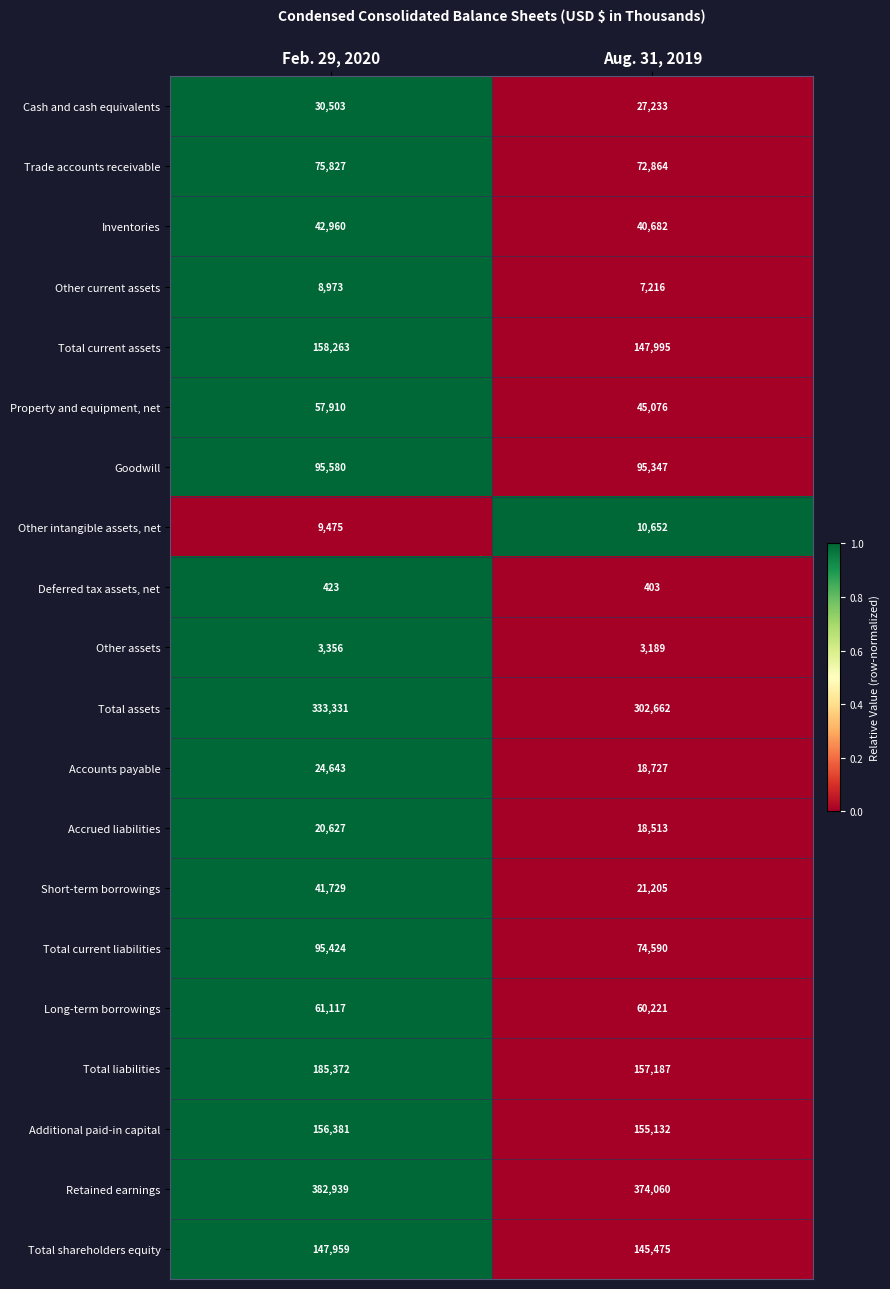

True or false: Goodwill has a value of 95347 at Aug. 31, 2019.

True